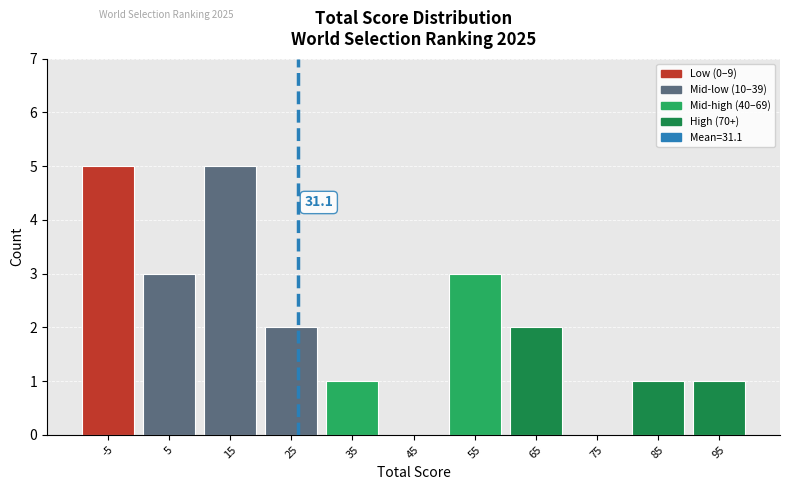

Reading right to left, transcribe all the data shown in this chart.

95=1	85=1	75=0	65=2	55=3	45=0	35=1	25=2	15=5	5=3	-5=5